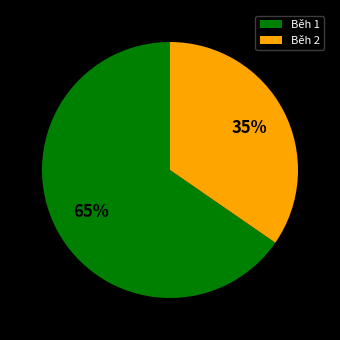

To the nearest percent, what is the average slice percentage?

50%